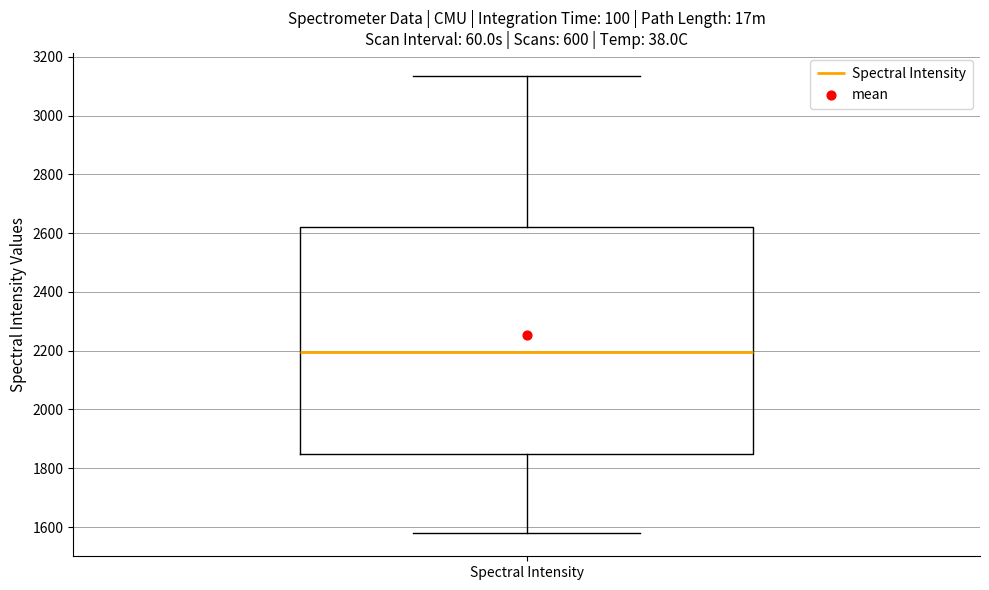

Read this box plot against the y-axis: the position of the median line, the range covered by the box, and the ends of both whiskers. The values are not printed on the chart, so give them approximately, as read against the axis.

median 2200, box 1840 to 2620, whiskers 1580 to 3140